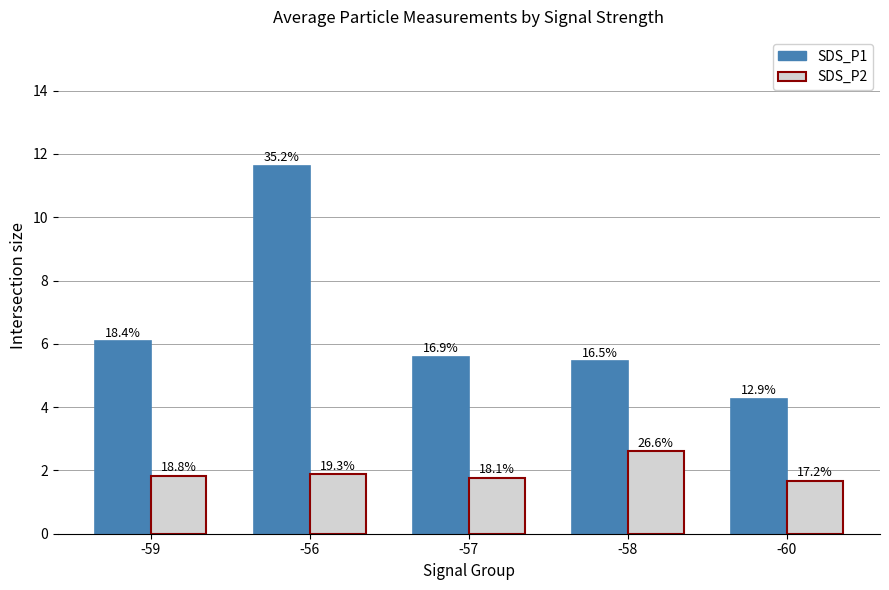

How many bars are there in each group?

2